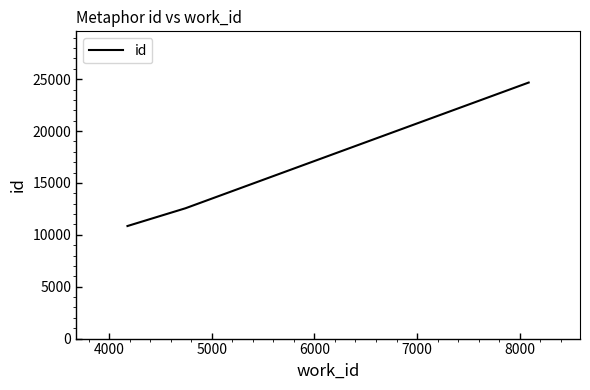

What is the difference between the maximum and second lowest values?

12116